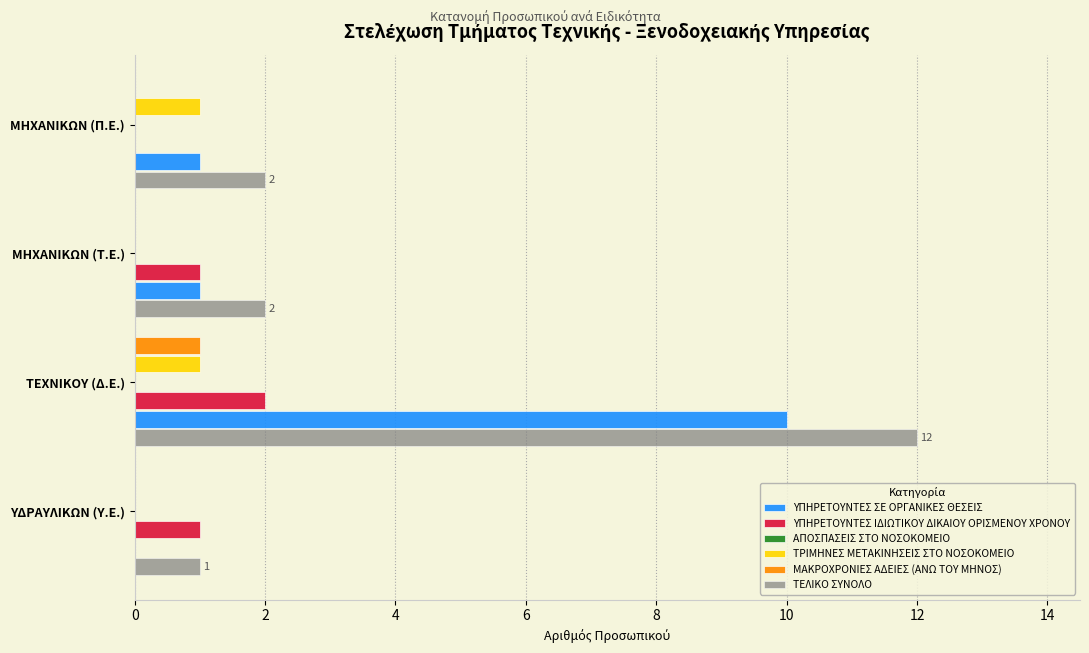

List the series in order of their peak value, lowest first.

ΑΠΟΣΠΑΣΕΙΣ ΣΤΟ ΝΟΣΟΚΟΜΕΙΟ, ΤΡΙΜΗΝΕΣ ΜΕΤΑΚΙΝΗΣΕΙΣ ΣΤΟ ΝΟΣΟΚΟΜΕΙΟ, ΜΑΚΡΟΧΡΟΝΙΕΣ ΑΔΕΙΕΣ (ΑΝΩ ΤΟΥ ΜΗΝΟΣ), ΥΠΗΡΕΤΟΥΝΤΕΣ ΙΔΙΩΤΙΚΟΥ ΔΙΚΑΙΟΥ ΟΡΙΣΜΕΝΟΥ ΧΡΟΝΟΥ, ΥΠΗΡΕΤΟΥΝΤΕΣ ΣΕ ΟΡΓΑΝΙΚΕΣ ΘΕΣΕΙΣ, ΤΕΛΙΚΟ ΣΥΝΟΛΟ